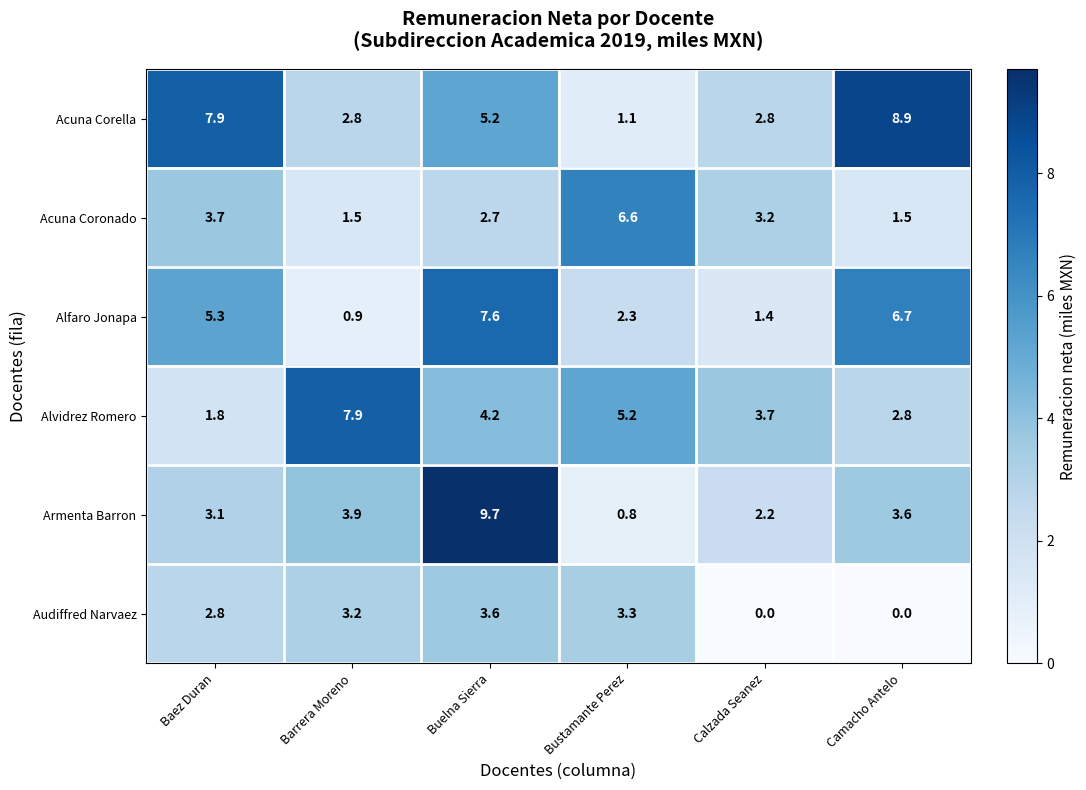

The Alvidrez Romero series shows 9.0 at Bustamante Perez. True or false?

False